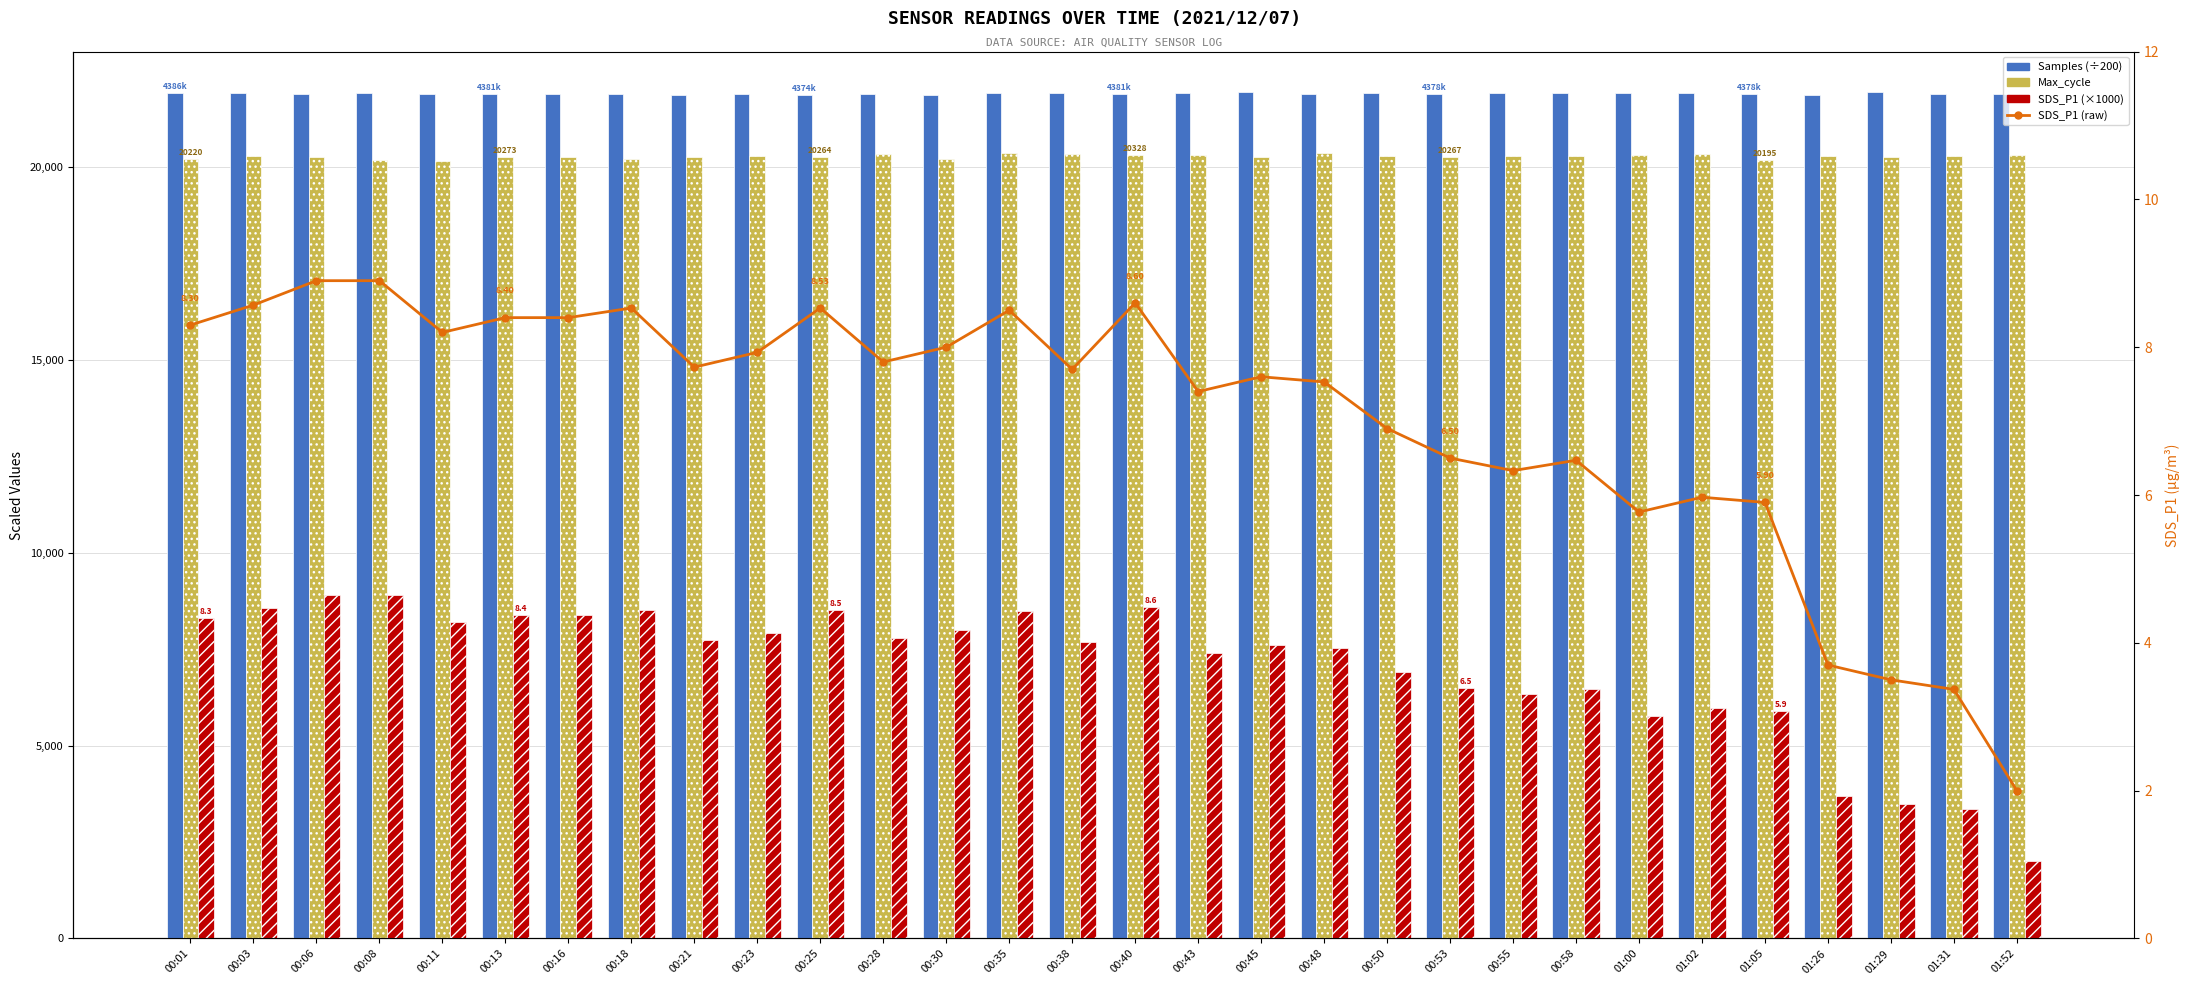

What is the label of the 28th bar from the left?

01:29